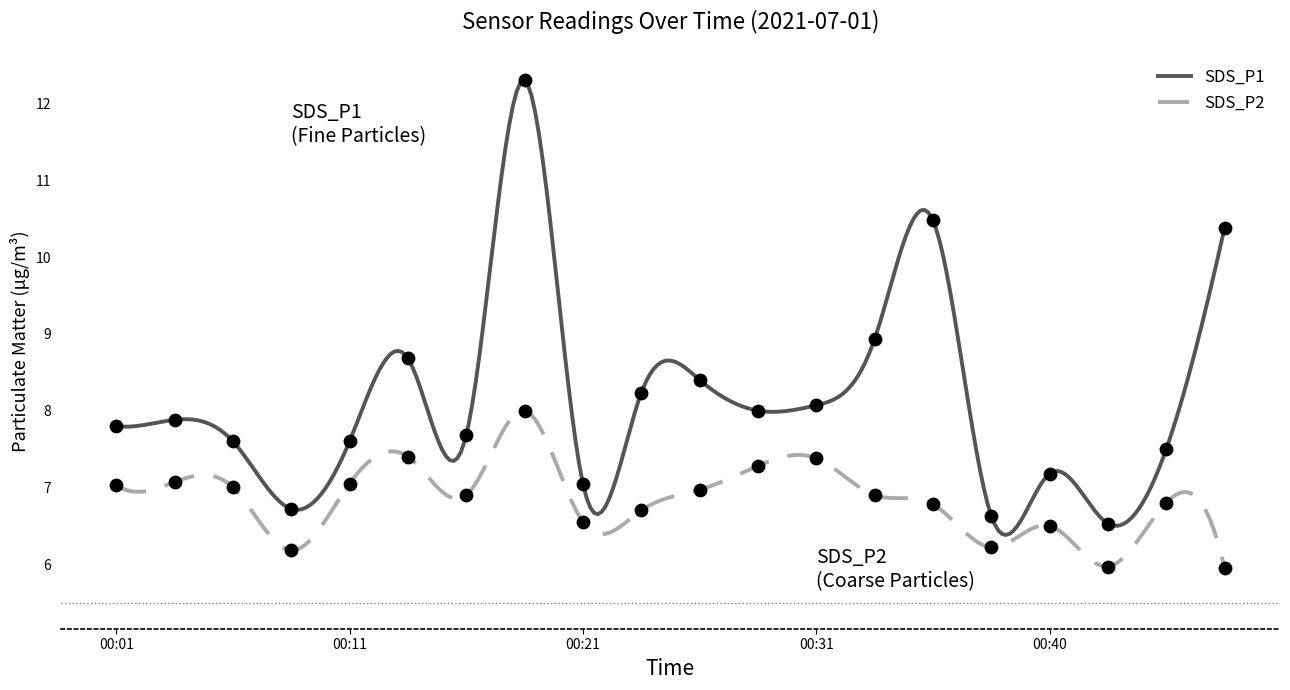

Which series has the widest spread of Y values?

SDS_P1